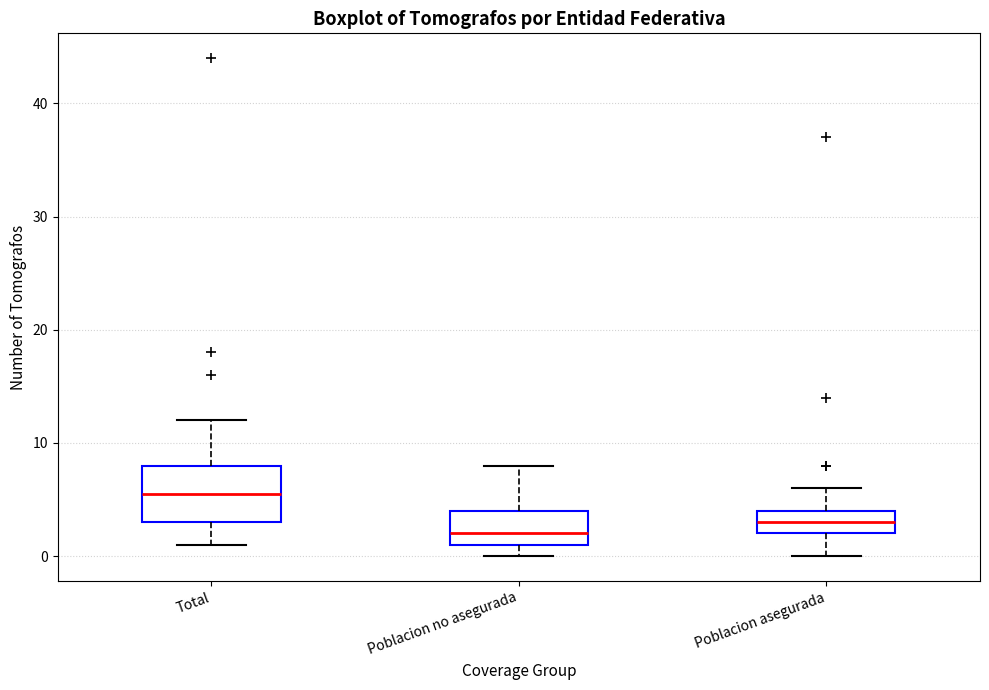

Which box has the lowest median line?

Poblacion no asegurada